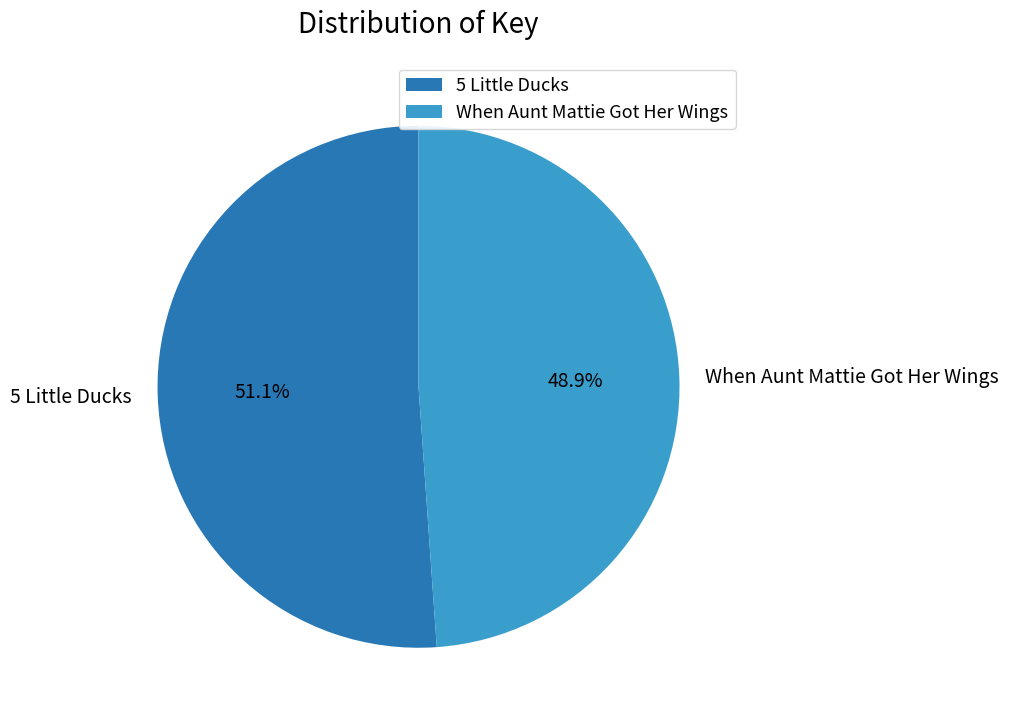

To the nearest percent, what is the difference between the largest and smallest slice percentages?

2%